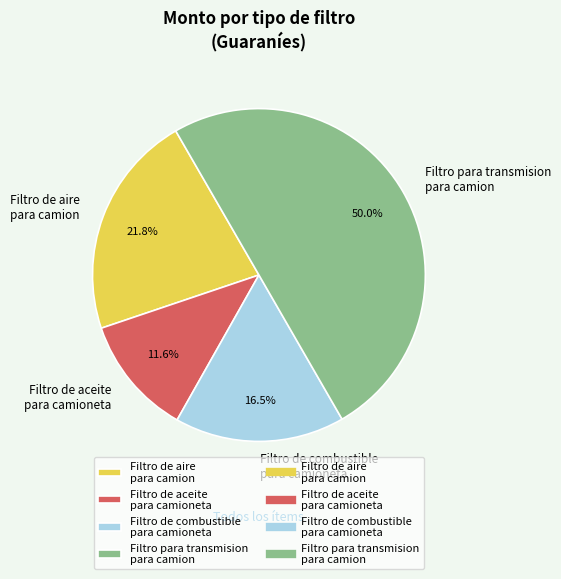

What is the largest slice in the pie chart?

Filtro para transmision para camion